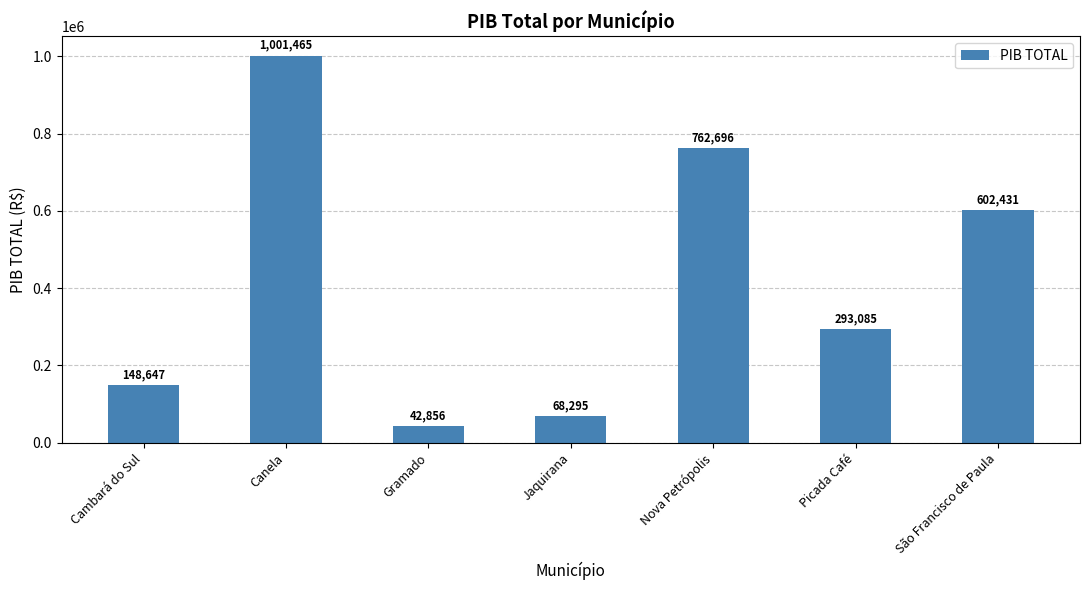

Does the chart contain stacked bars?

No